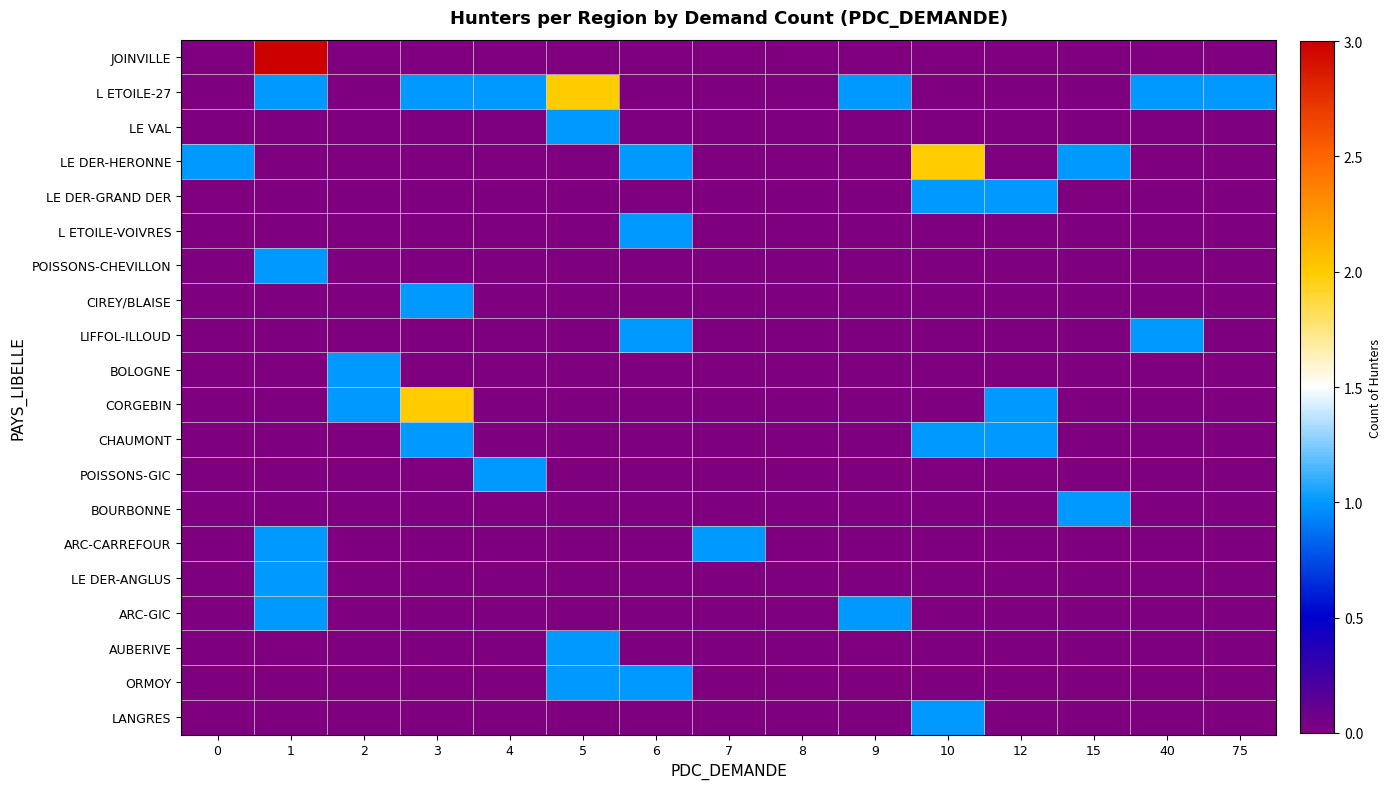

Reading right to left, transcribe all the data shown in this chart.

JOINVILLE: 75=0	40=0	15=0	12=0	10=0	9=0	8=0	7=0	6=0	5=0	4=0	3=0	2=0	1=3	0=0
L ETOILE-27: 75=1	40=1	15=0	12=0	10=0	9=1	8=0	7=0	6=0	5=2	4=1	3=1	2=0	1=1	0=0
LE VAL: 75=0	40=0	15=0	12=0	10=0	9=0	8=0	7=0	6=0	5=1	4=0	3=0	2=0	1=0	0=0
LE DER-HERONNE: 75=0	40=0	15=1	12=0	10=2	9=0	8=0	7=0	6=1	5=0	4=0	3=0	2=0	1=0	0=1
LE DER-GRAND DER: 75=0	40=0	15=0	12=1	10=1	9=0	8=0	7=0	6=0	5=0	4=0	3=0	2=0	1=0	0=0
L ETOILE-VOIVRES: 75=0	40=0	15=0	12=0	10=0	9=0	8=0	7=0	6=1	5=0	4=0	3=0	2=0	1=0	0=0
POISSONS-CHEVILLON: 75=0	40=0	15=0	12=0	10=0	9=0	8=0	7=0	6=0	5=0	4=0	3=0	2=0	1=1	0=0
CIREY/BLAISE: 75=0	40=0	15=0	12=0	10=0	9=0	8=0	7=0	6=0	5=0	4=0	3=1	2=0	1=0	0=0
LIFFOL-ILLOUD: 75=0	40=1	15=0	12=0	10=0	9=0	8=0	7=0	6=1	5=0	4=0	3=0	2=0	1=0	0=0
BOLOGNE: 75=0	40=0	15=0	12=0	10=0	9=0	8=0	7=0	6=0	5=0	4=0	3=0	2=1	1=0	0=0
CORGEBIN: 75=0	40=0	15=0	12=1	10=0	9=0	8=0	7=0	6=0	5=0	4=0	3=2	2=1	1=0	0=0
CHAUMONT: 75=0	40=0	15=0	12=1	10=1	9=0	8=0	7=0	6=0	5=0	4=0	3=1	2=0	1=0	0=0
POISSONS-GIC: 75=0	40=0	15=0	12=0	10=0	9=0	8=0	7=0	6=0	5=0	4=1	3=0	2=0	1=0	0=0
BOURBONNE: 75=0	40=0	15=1	12=0	10=0	9=0	8=0	7=0	6=0	5=0	4=0	3=0	2=0	1=0	0=0
ARC-CARREFOUR: 75=0	40=0	15=0	12=0	10=0	9=0	8=0	7=1	6=0	5=0	4=0	3=0	2=0	1=1	0=0
LE DER-ANGLUS: 75=0	40=0	15=0	12=0	10=0	9=0	8=0	7=0	6=0	5=0	4=0	3=0	2=0	1=1	0=0
ARC-GIC: 75=0	40=0	15=0	12=0	10=0	9=1	8=0	7=0	6=0	5=0	4=0	3=0	2=0	1=1	0=0
AUBERIVE: 75=0	40=0	15=0	12=0	10=0	9=0	8=0	7=0	6=0	5=1	4=0	3=0	2=0	1=0	0=0
ORMOY: 75=0	40=0	15=0	12=0	10=0	9=0	8=0	7=0	6=1	5=1	4=0	3=0	2=0	1=0	0=0
LANGRES: 75=0	40=0	15=0	12=0	10=1	9=0	8=0	7=0	6=0	5=0	4=0	3=0	2=0	1=0	0=0